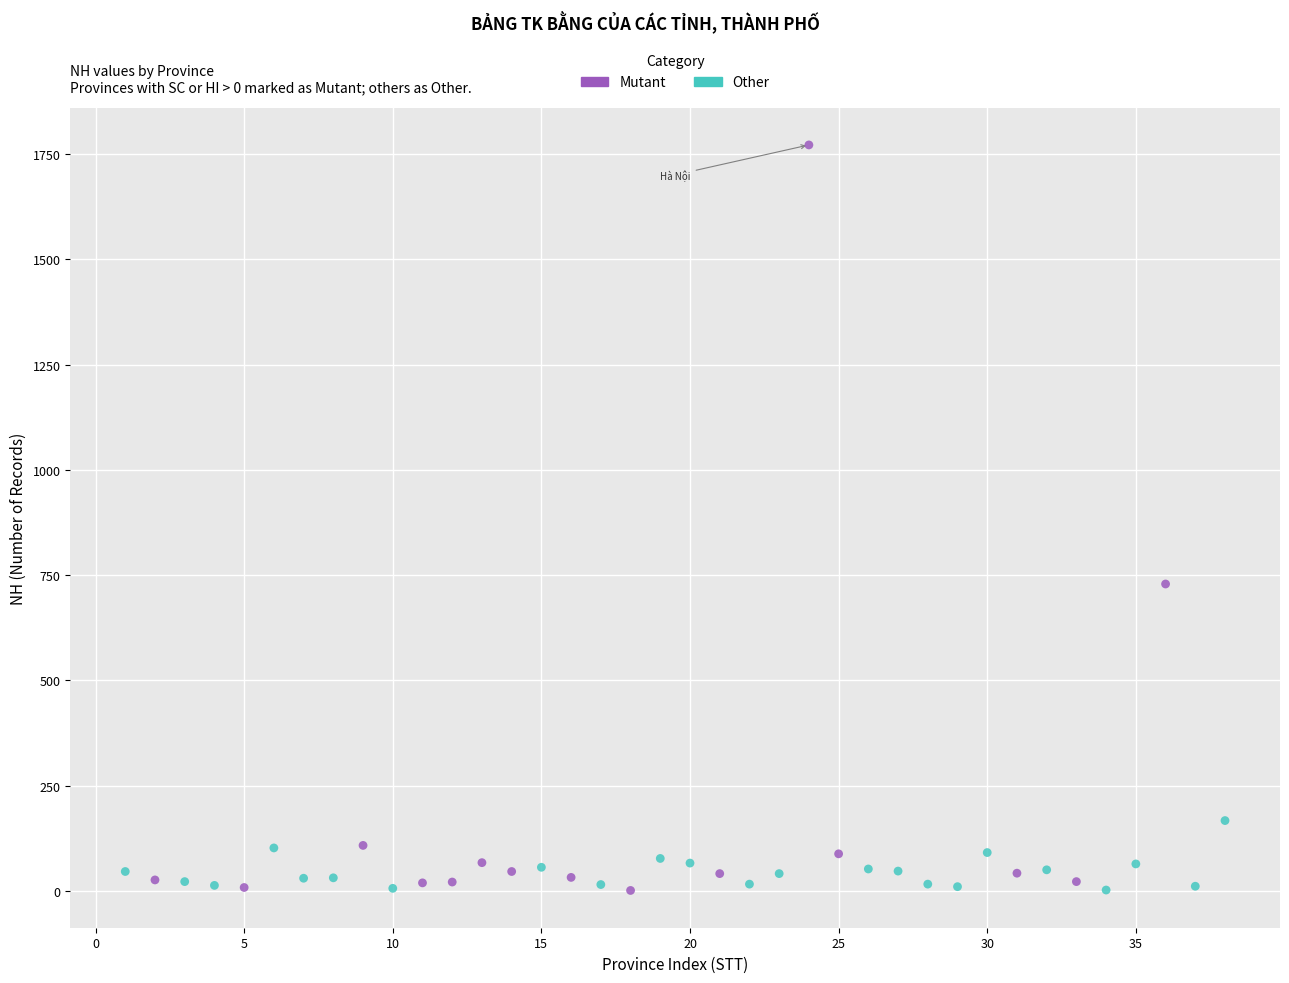

Which series contains the highest Y value?

Mutant